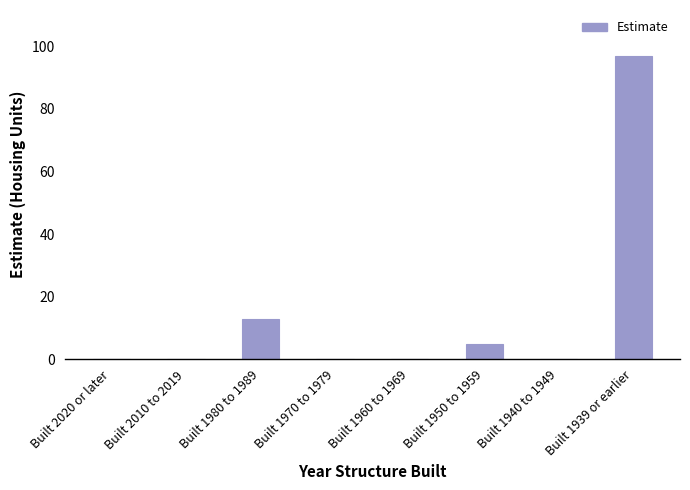

What is the change in value from Built 2020 or later to Built 1980 to 1989?

+13